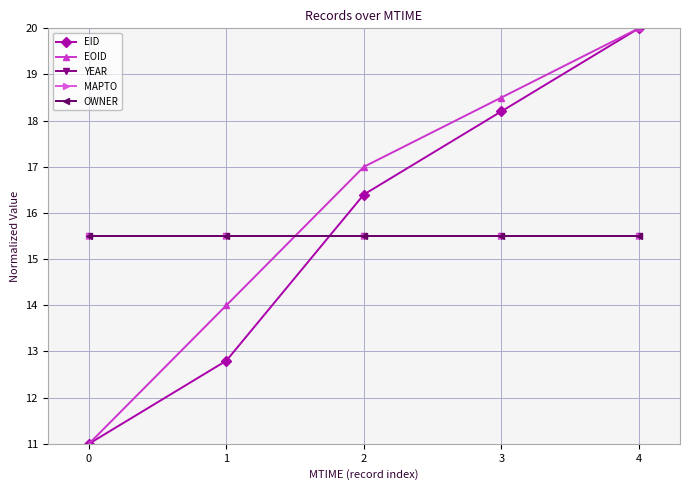

Is the value of EID at 1 greater than the value of EOID at 3?

No